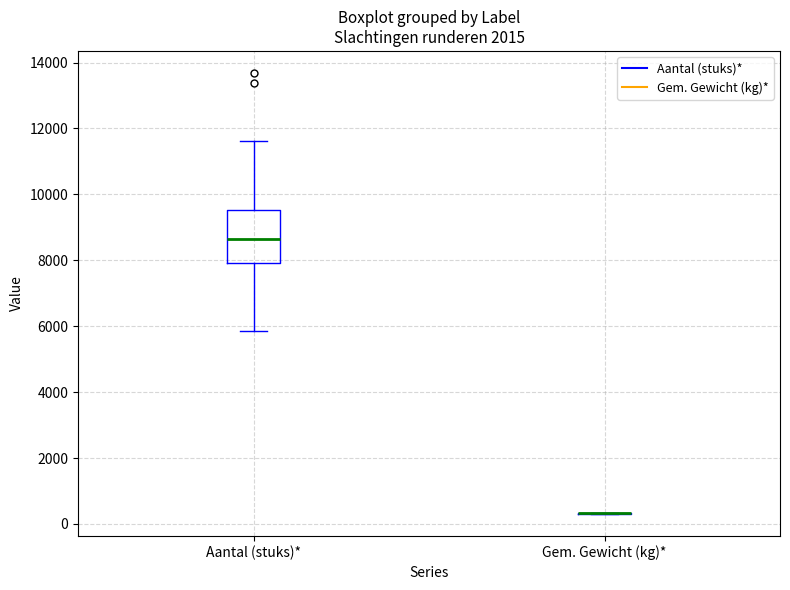

Reading left to right, read every box against the y-axis: the position of its median line, the range the box covers, and the ends of its whiskers. The values are not printed on the chart, so give them approximately, as read against the axis.

Aantal (stuks)*: median 8600, box 8000 to 9600, whiskers 5800 to 11600
Gem. Gewicht (kg)*: box collapsed to a line at 400, whiskers 400 to 400